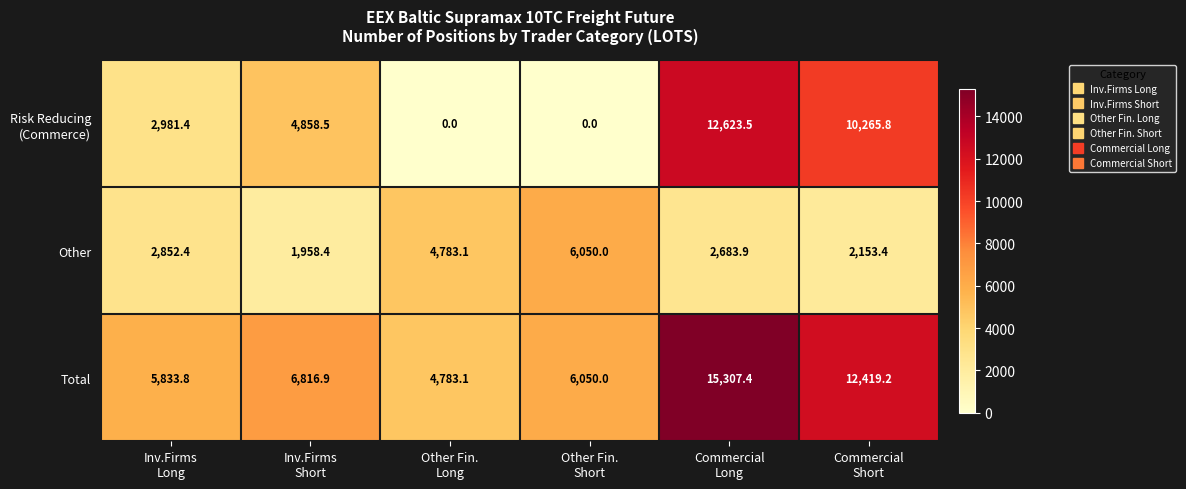

How many series are shown in this chart?

3